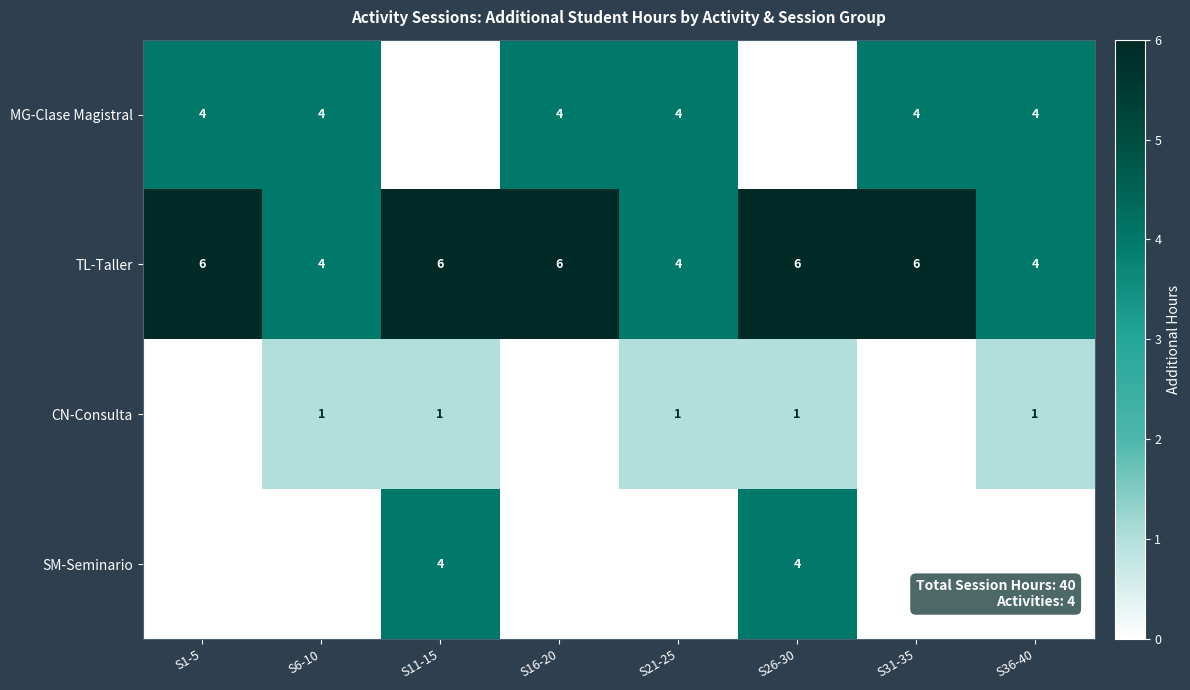

What is the difference between the highest and lowest values at S11-15?

6